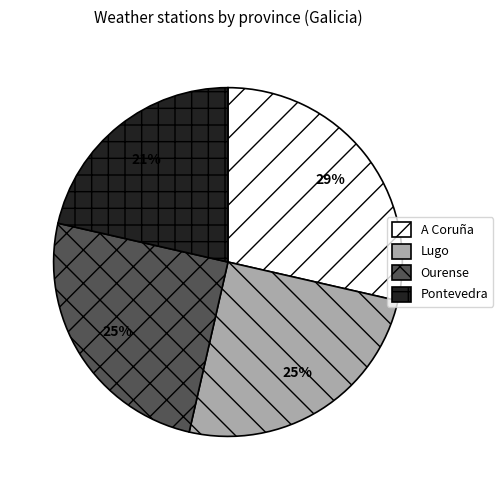

To the nearest percent, what portion does Ourense represent?

25%